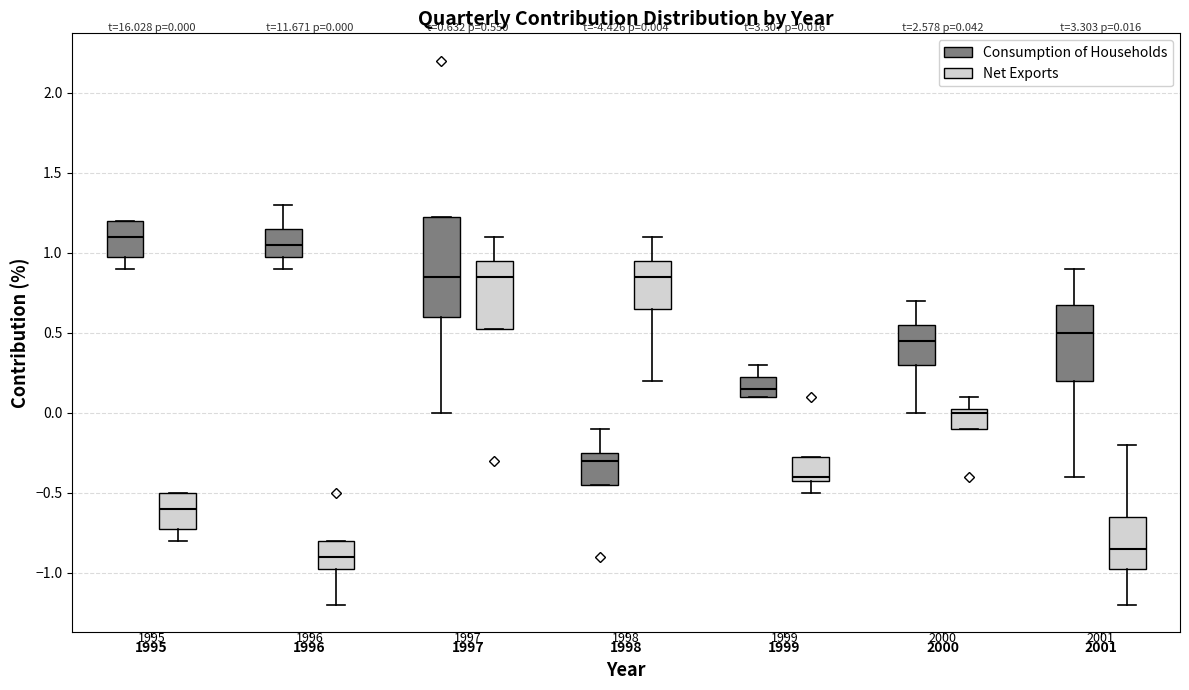

Which box is the tallest, from its lower edge to its upper edge?

1997 (Consumption of Households)